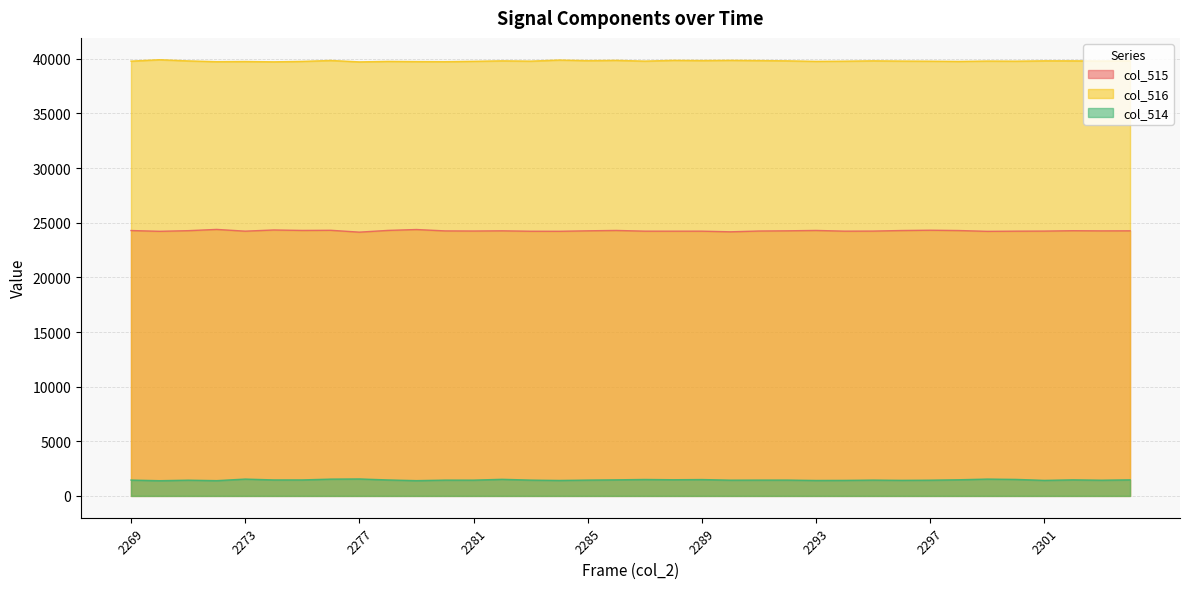

What is the total value across all series at 2299?

65559